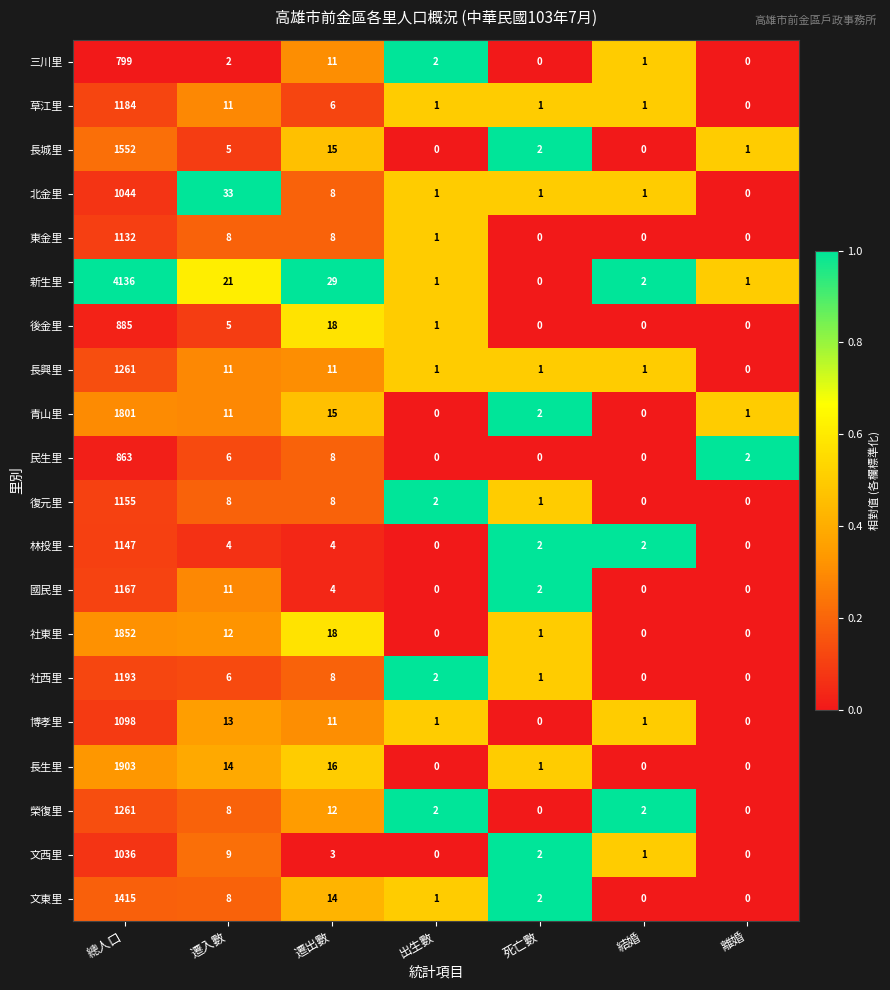

What is the difference between the highest and lowest values at 總人口?

3337